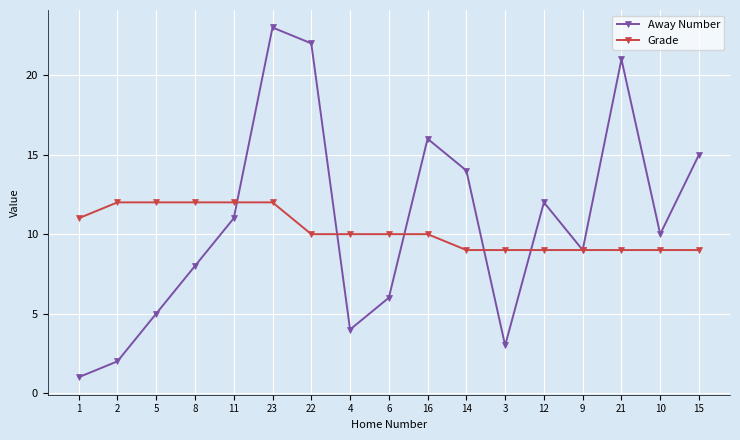

At which category does Away Number reach its first local peak?

23